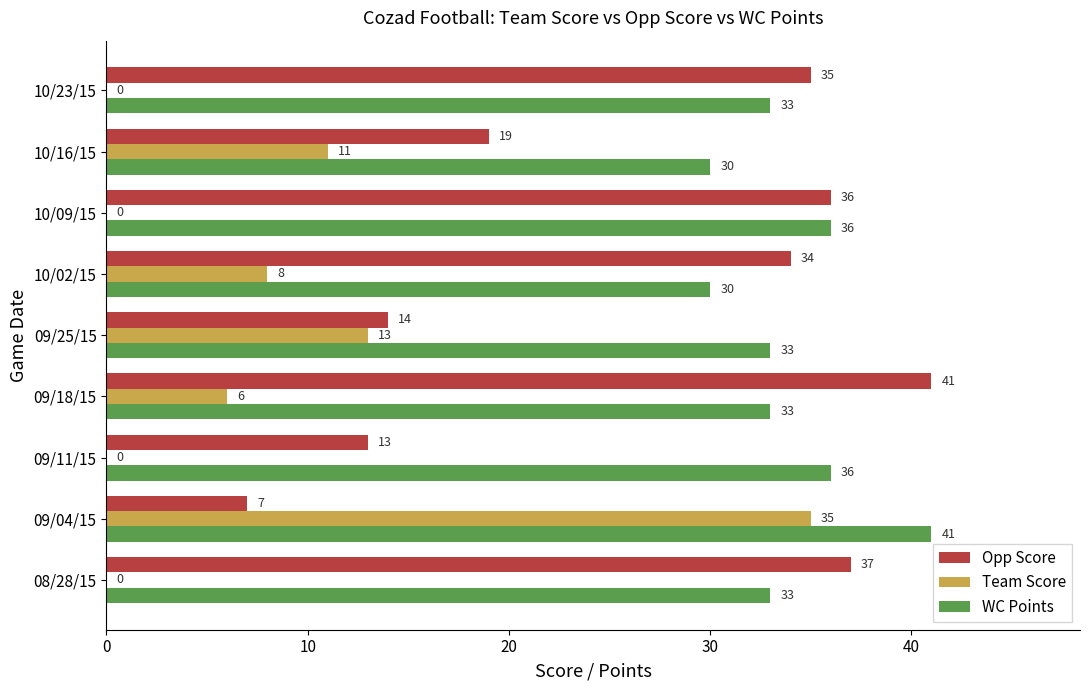

What is the sum of all Opp Score values?

236